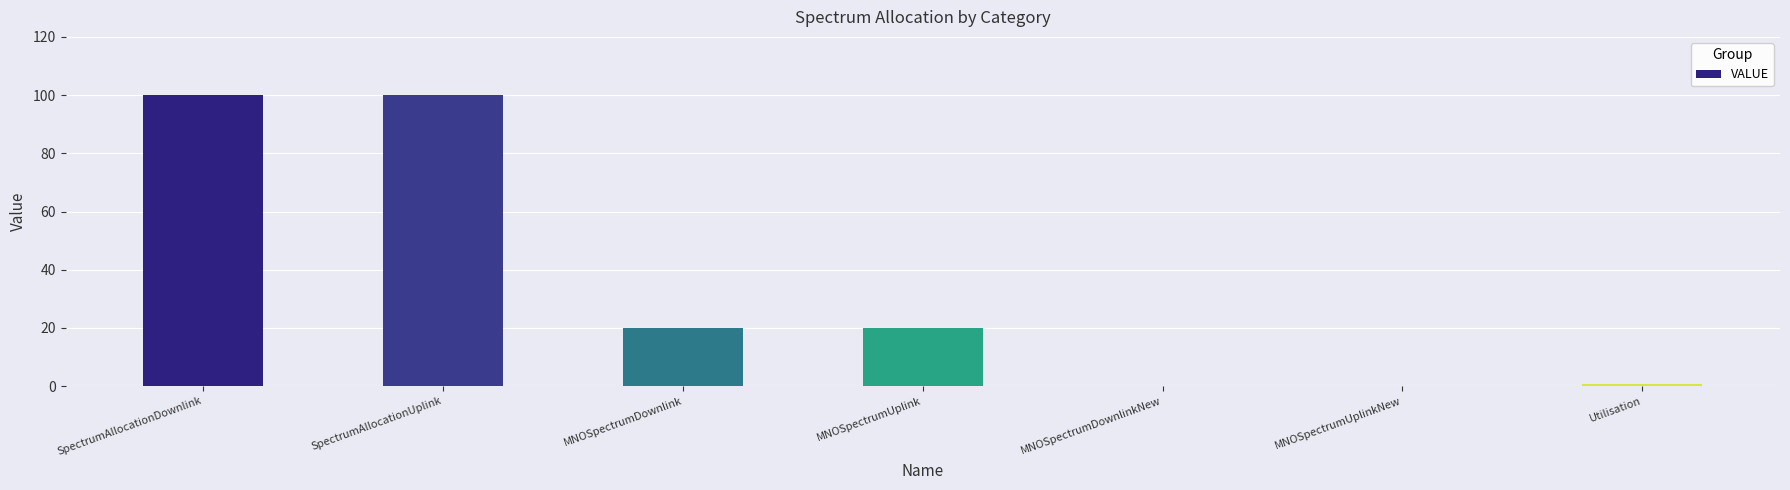

The chart shows a value of 0.8 at Utilisation. True or false?

True